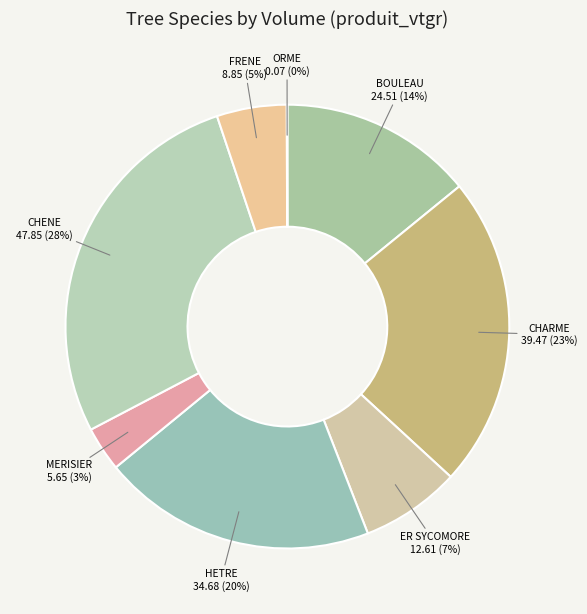

Which has a higher value, MERISIER or CHENE?

CHENE